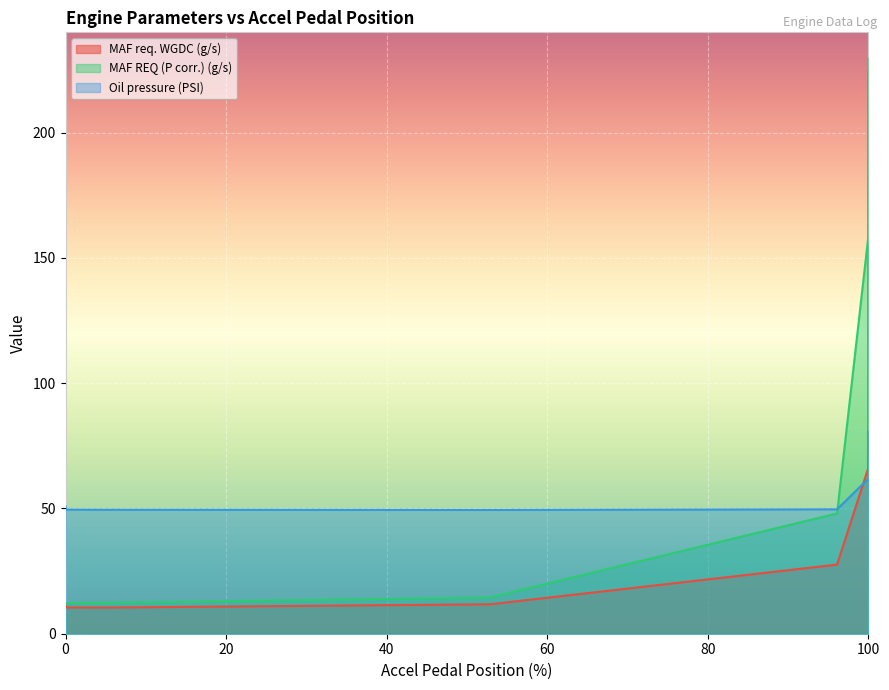

How many lines are shown in the chart?

3